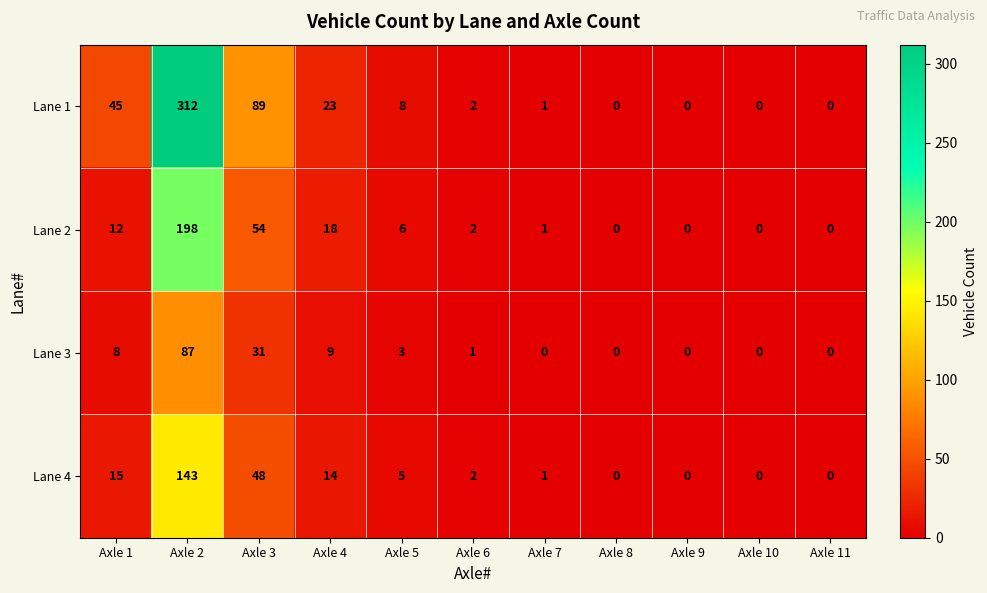

Which series has the largest range (max minus min)?

Lane 1